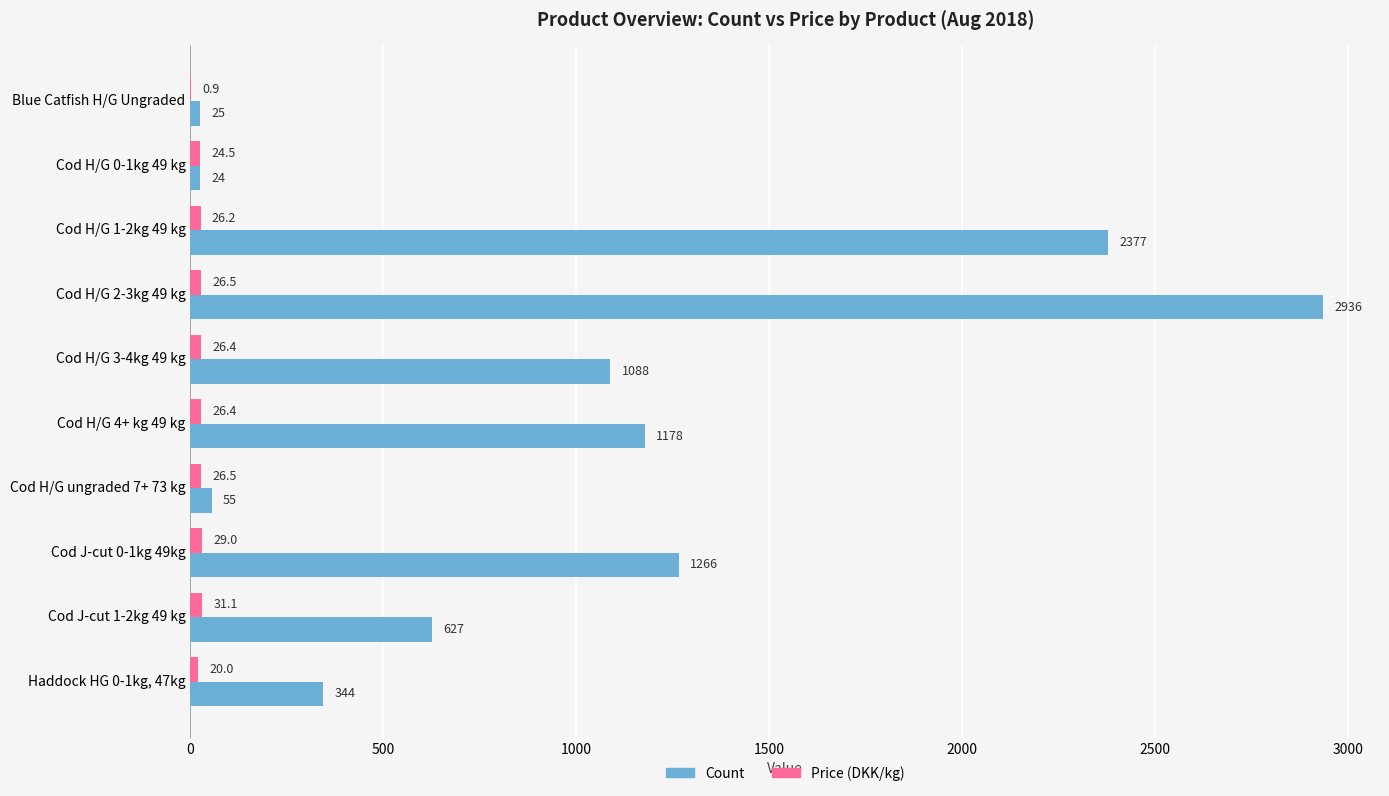

What value does the Count series have at Cod H/G 2-3kg 49 kg?

2936.0